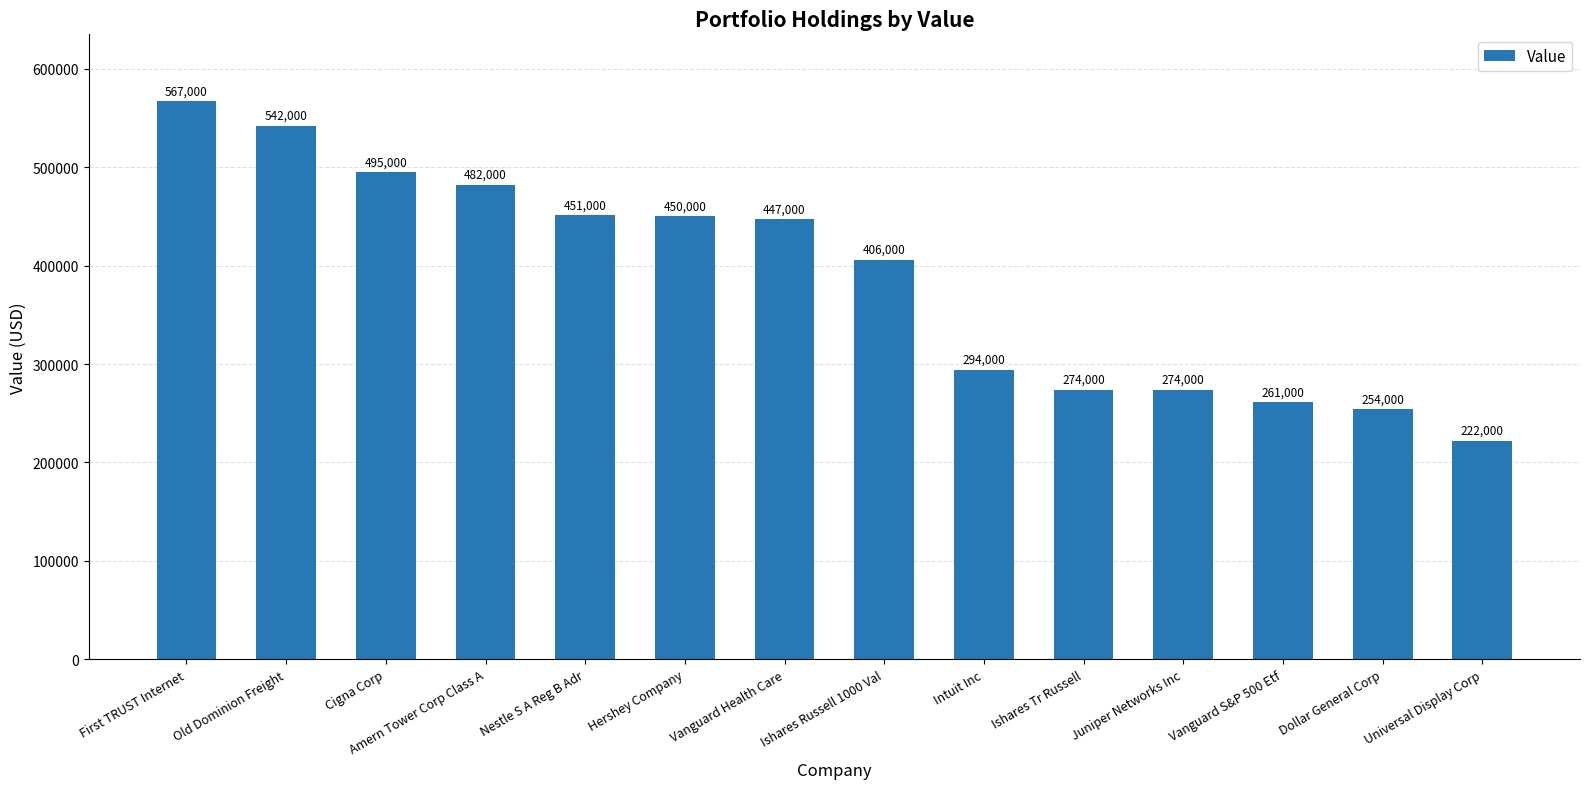

Approximately how many times larger is the value at Ishares Russell 1000 Val compared to Universal Display Corp?

1.8